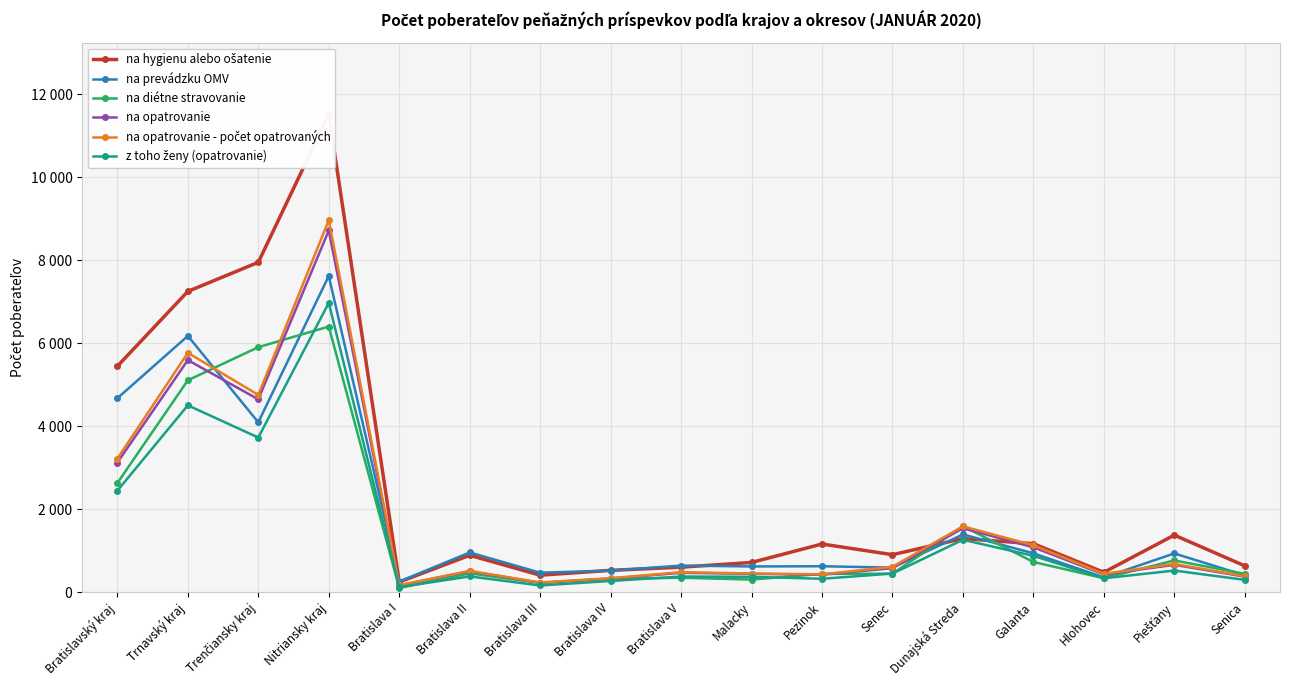

How many data points in z toho ženy (opatrovanie) are less than 379?

8